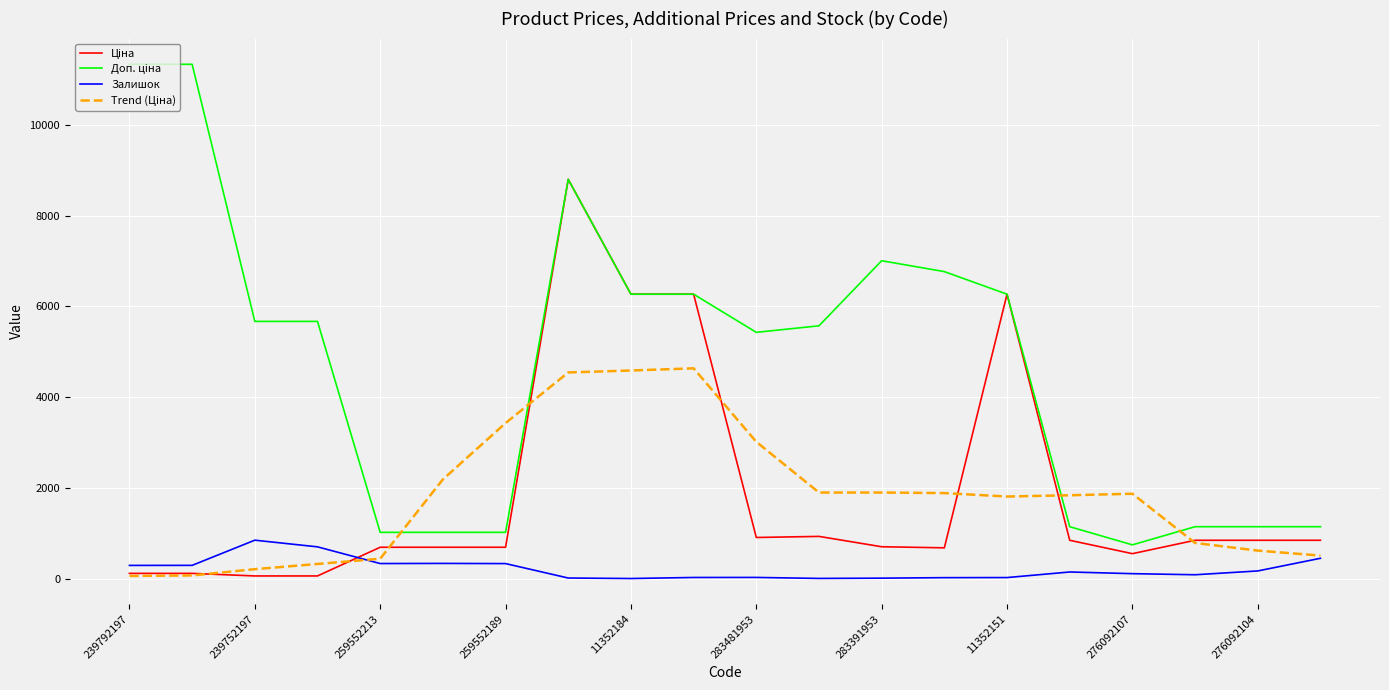

How many values in the Залишок series are below 144?

10